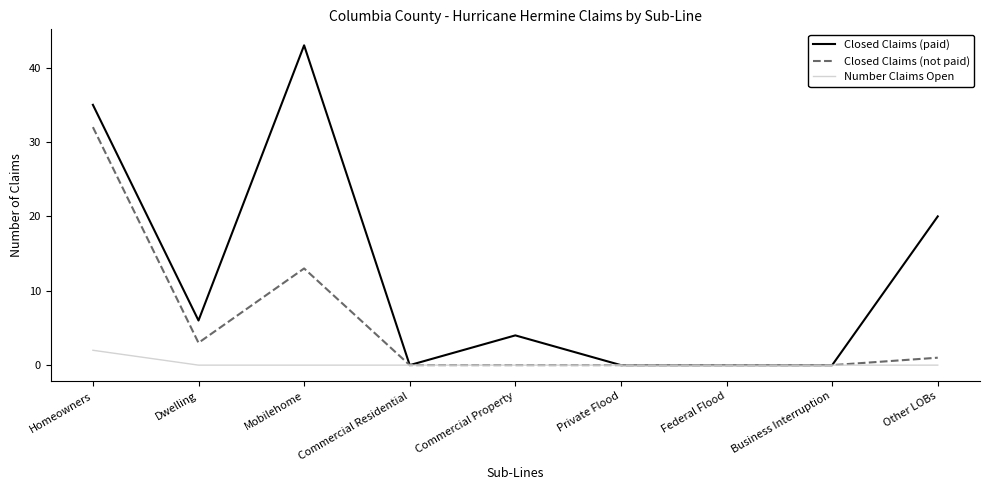

The value of Closed Claims (paid) at Other LOBs is 12. True or false?

False